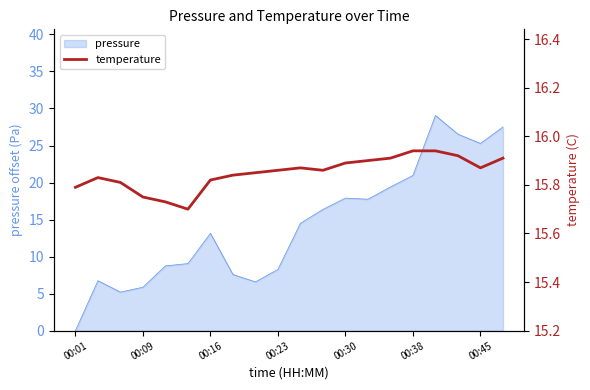

What is the value of the 8th point from the left?

15.8